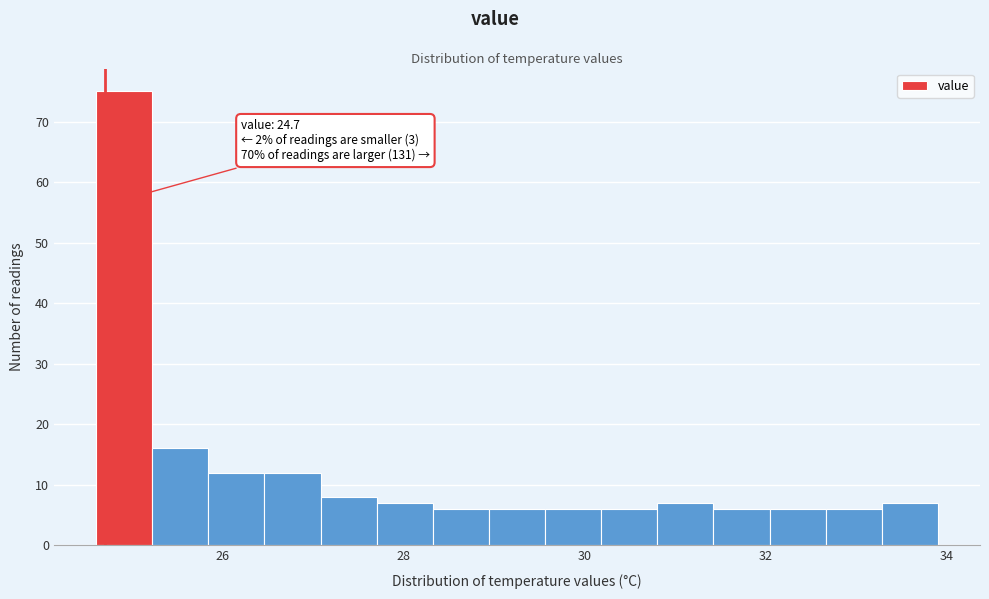

Read against the x-axis, roughly where is the centre of the tallest bar?

25.0